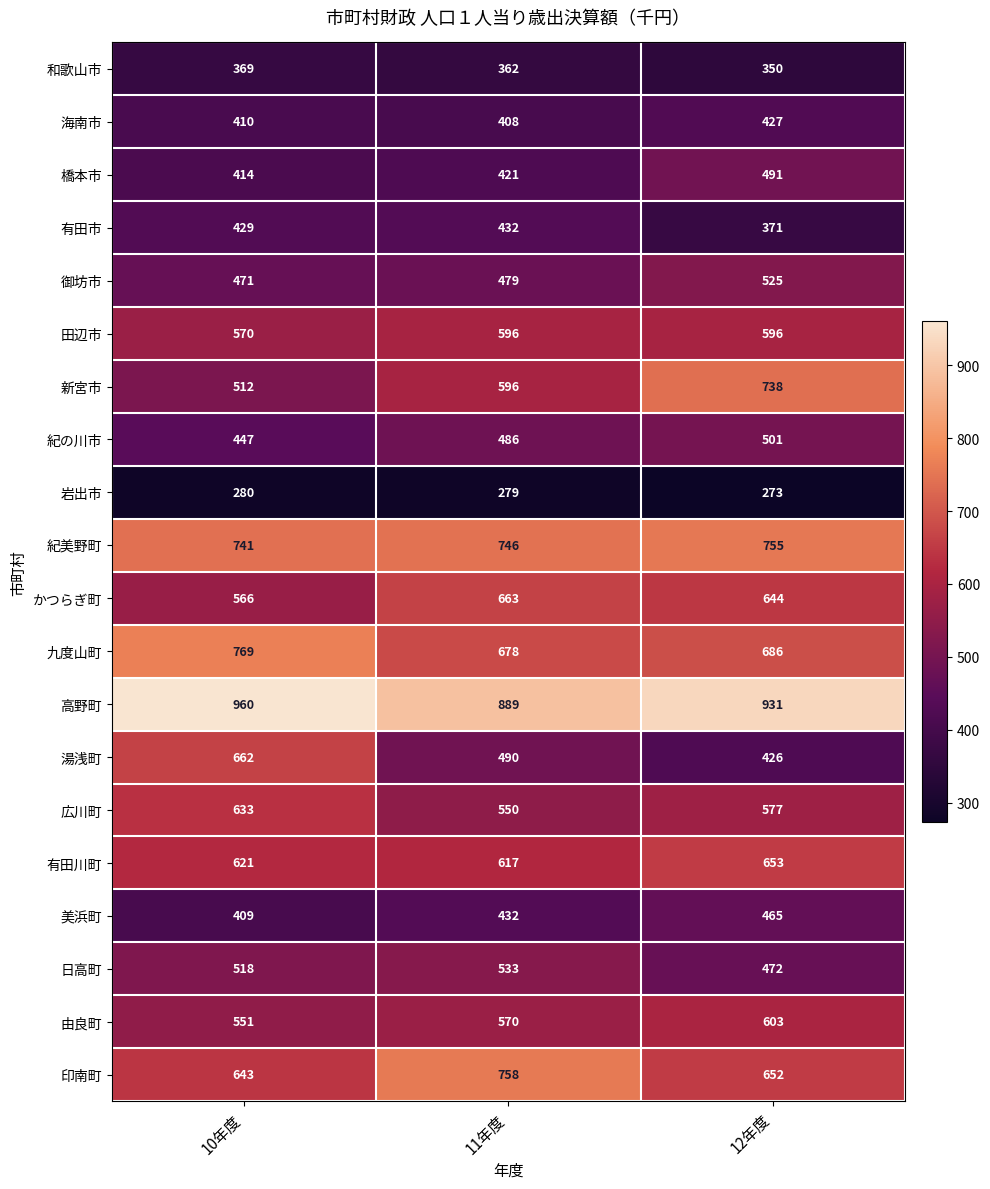

Rank the series by their maximum value, from lowest to highest.

岩出市, 和歌山市, 海南市, 有田市, 美浜町, 橋本市, 紀の川市, 御坊市, 日高町, 田辺市, 由良町, 広川町, 有田川町, 湯浅町, かつらぎ町, 新宮市, 紀美野町, 印南町, 九度山町, 高野町